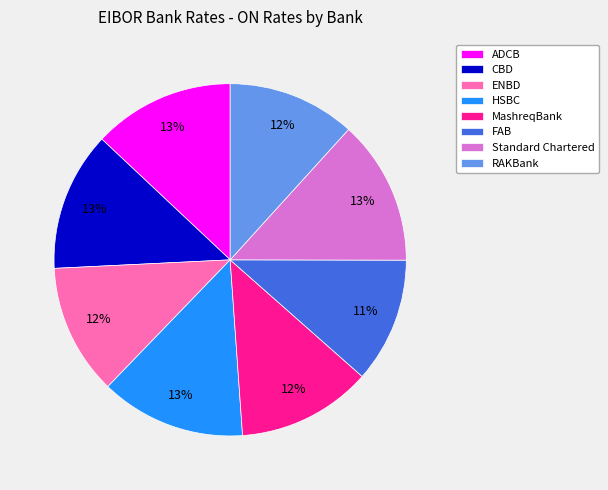

Which has a higher value, ENBD or ADCB?

ADCB